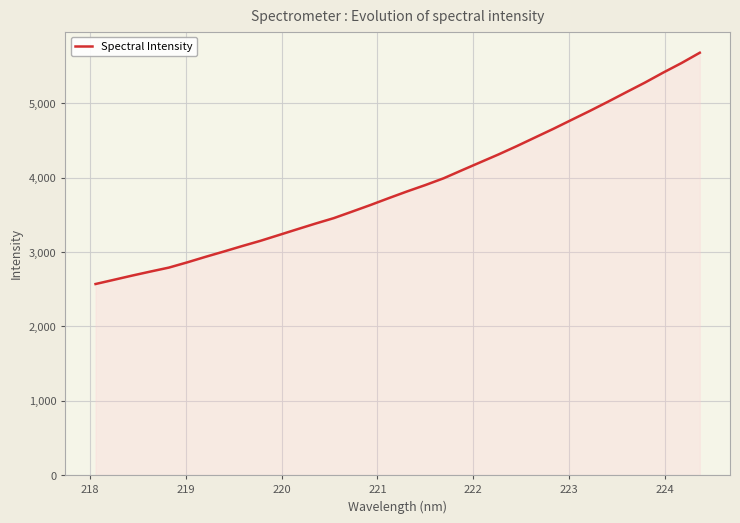

What is the smallest value displayed?

2569.7